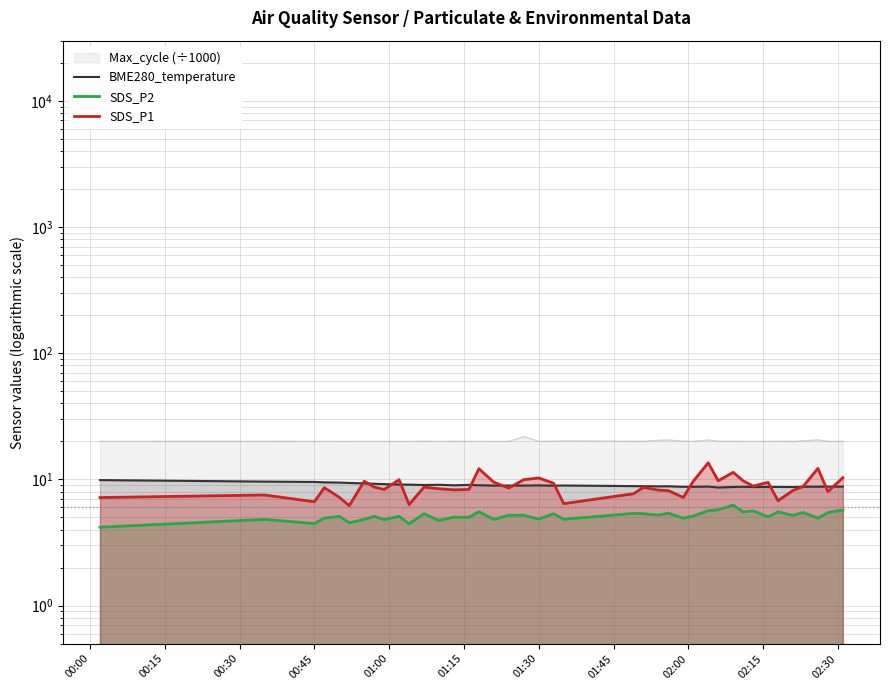

After their last crossing, which series has the higher values: BME280_temperature or SDS_P1?

SDS_P1